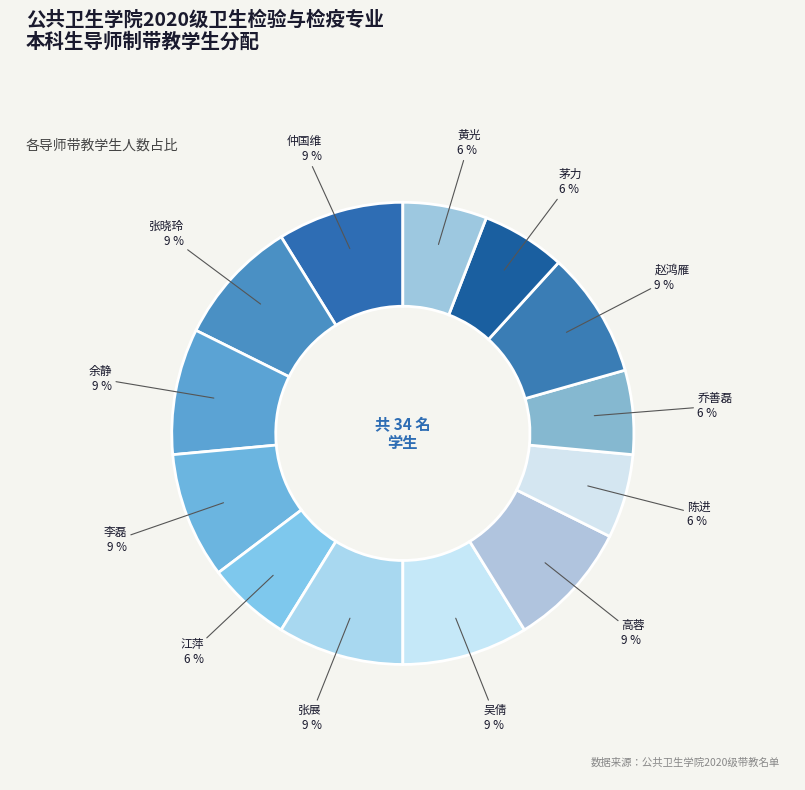

To the nearest percent, what percentage of the pie is 张展?

9%